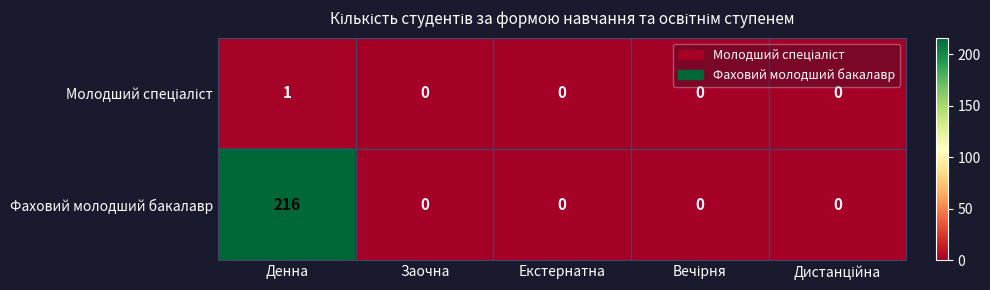

The Фаховий молодший бакалавр series shows 334 at Денна. True or false?

False